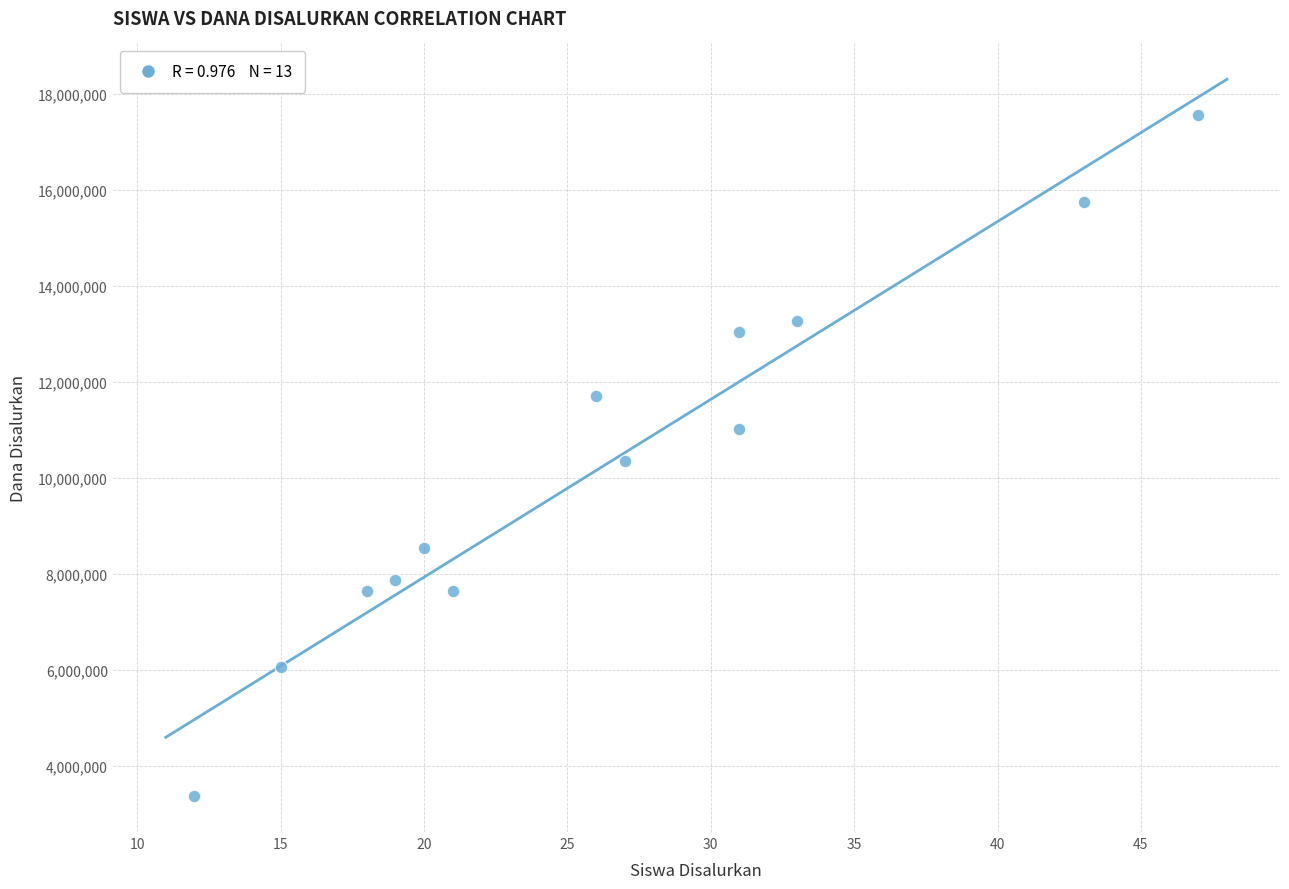

What is the range of X values (max minus min)?

35